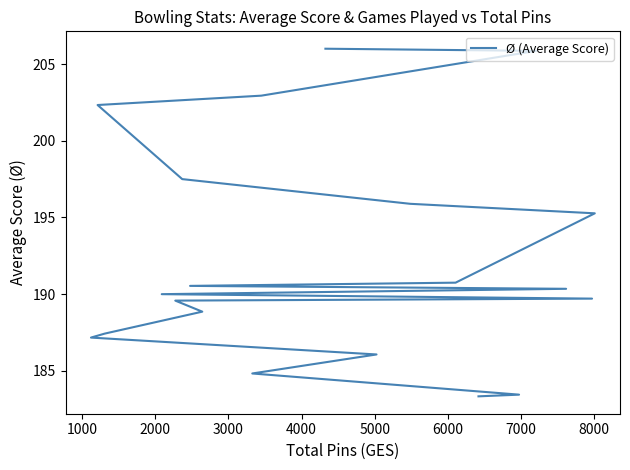

Reading left to right, transcribe all the data shown in this chart.

206.0	205.9	202.9	202.3	197.5	195.9	195.3	190.8	190.5	190.3	190.0	189.7	189.6	188.9	187.4	187.2	186.1	184.8	183.4	183.3